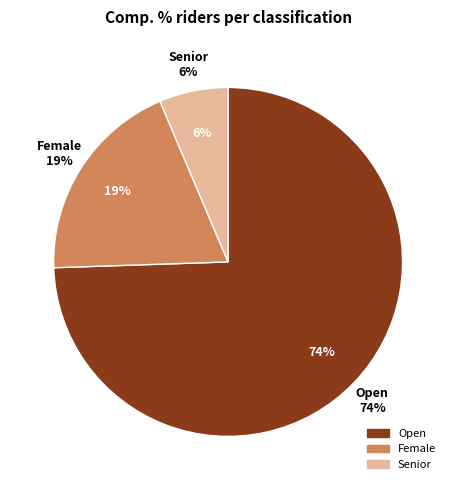

Count the number of slices in the pie.

3